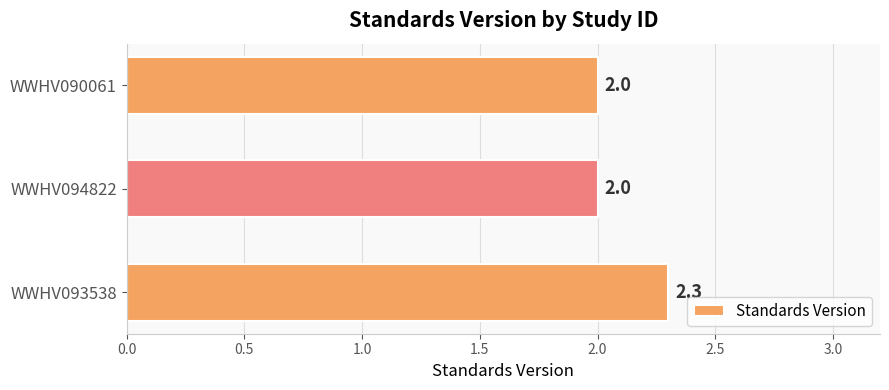

How many data points are above 2?

1